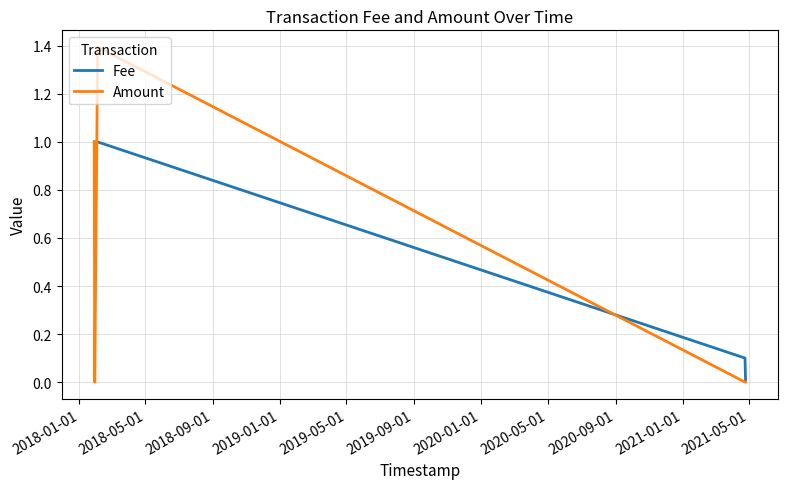

Which series has the widest spread of values?

Amount